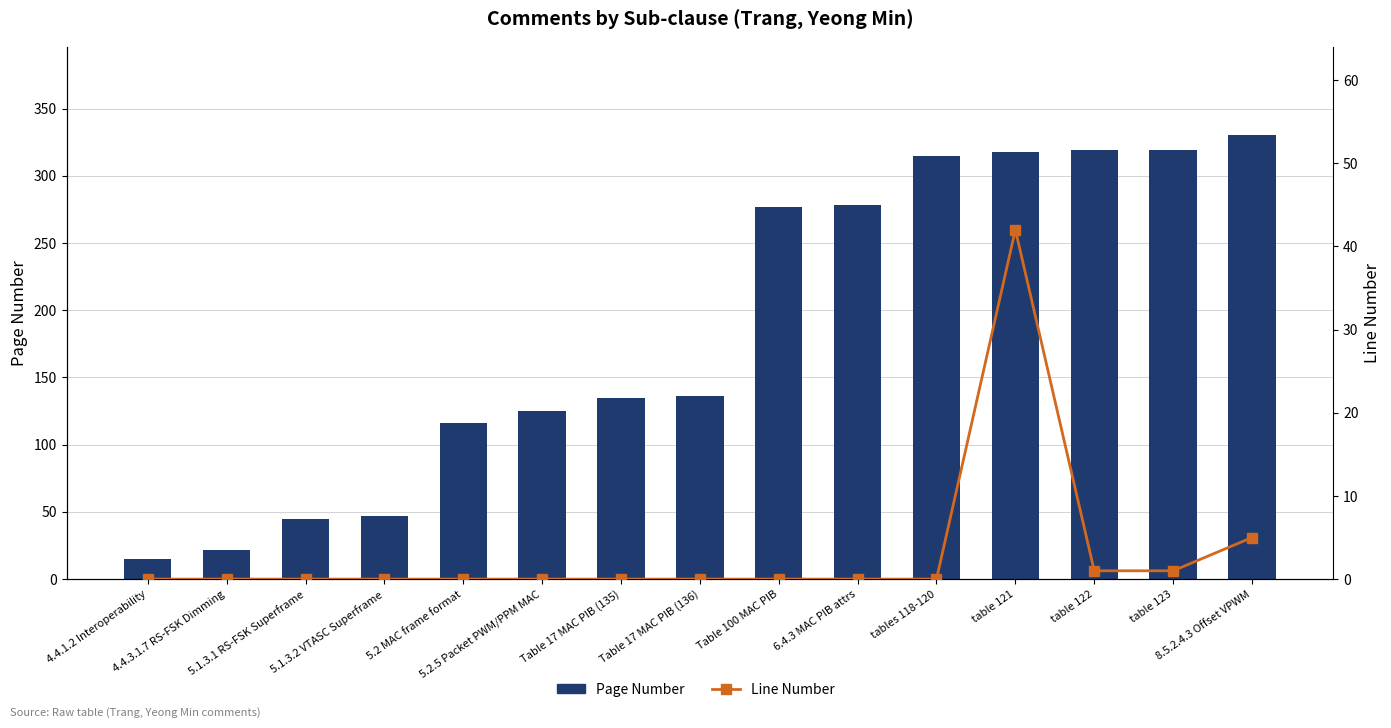

Reading left to right, extract all data points from this chart.

Page Number: 15	22	45	47	116	125	135	136	277	278	315	318	319	319	330
Line Number: 0	0	0	0	0	0	0	0	0	0	0	42	1	1	5